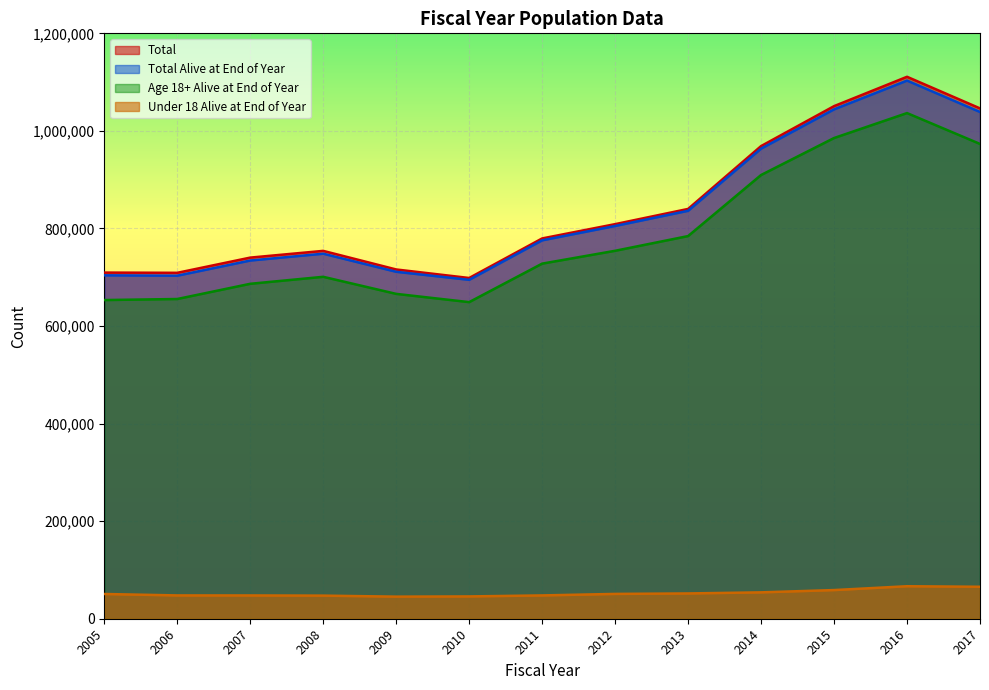

What is the total value across all series at 2015?

3139121